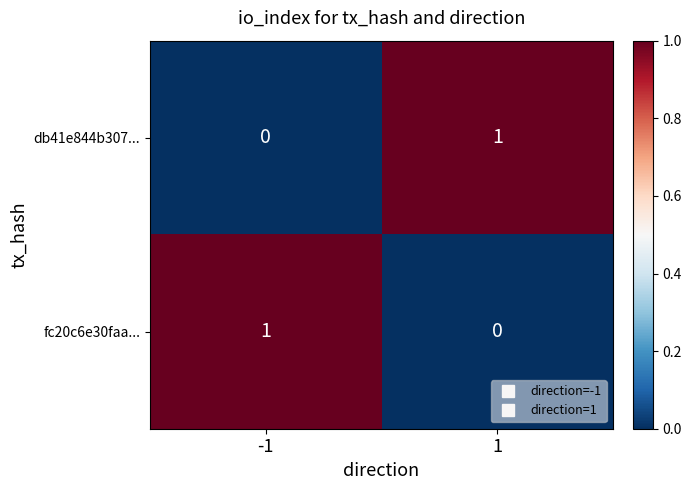

Rank the series at -1 from lowest to highest value.

db41e844b307..., fc20c6e30faa...